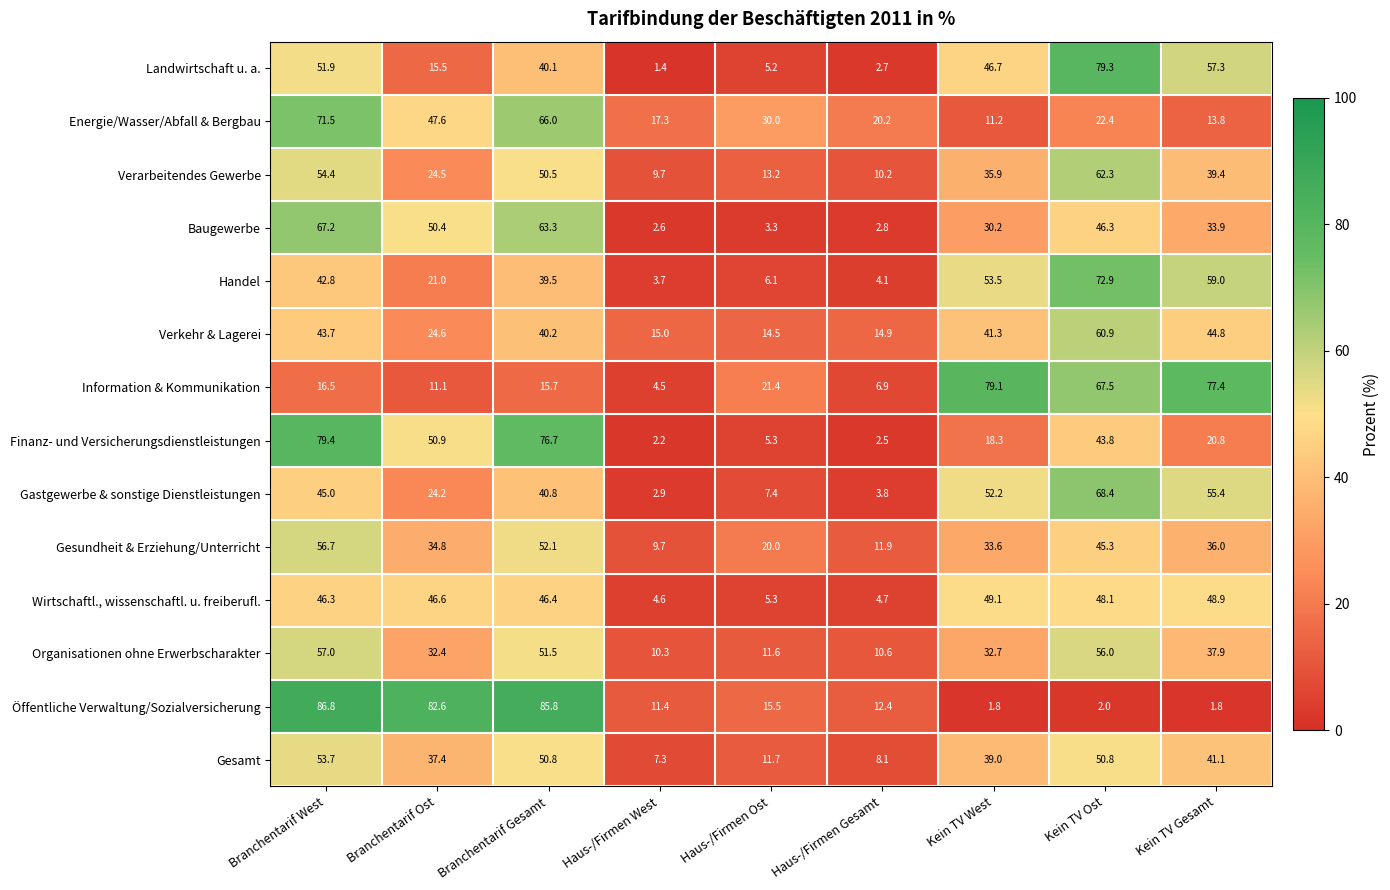

What is the average value of the Gastgewerbe & sonstige Dienstleistungen series?

33.3